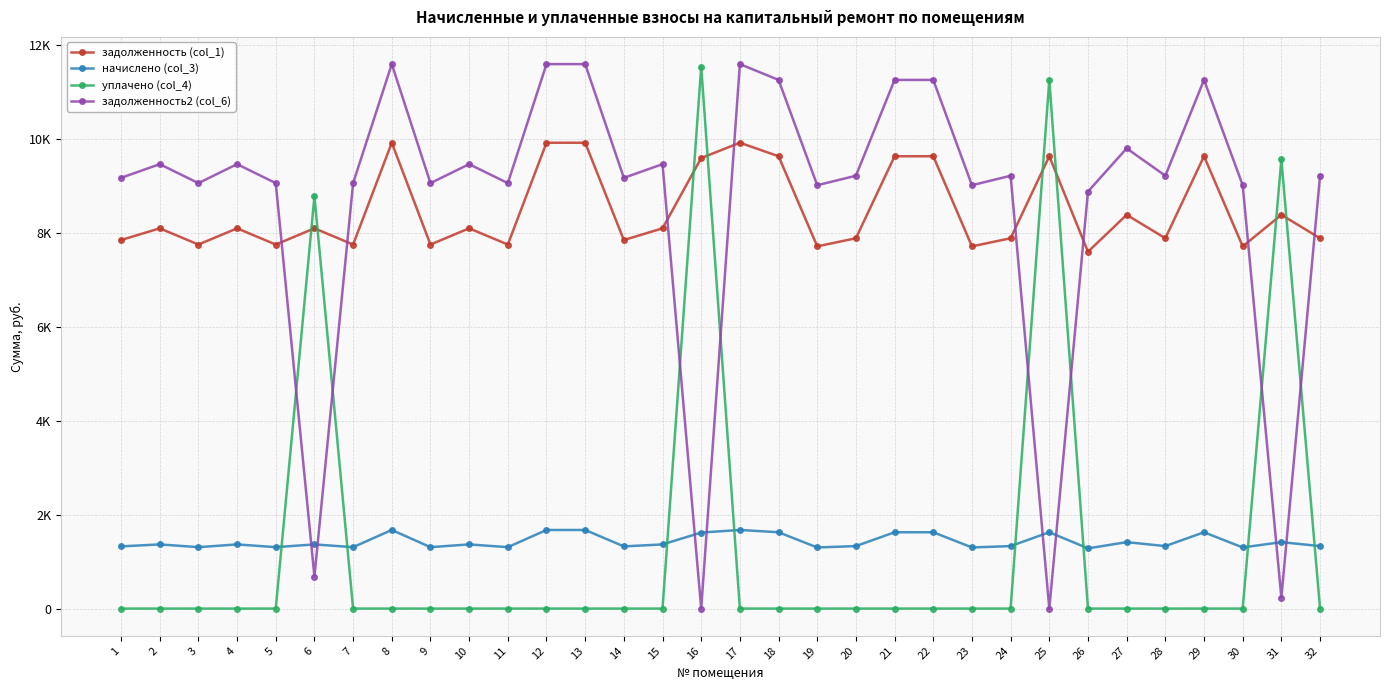

Is this an area chart (filled region under the line)?

No